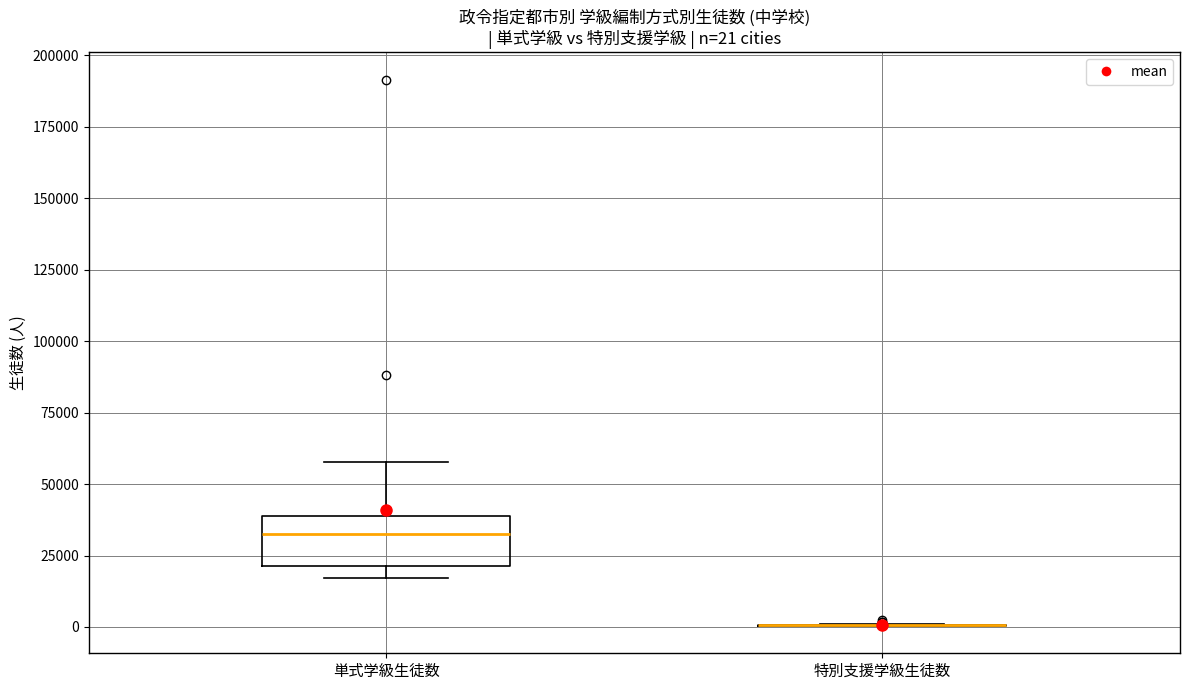

Which box is the tallest, from its lower edge to its upper edge?

単式学級生徒数